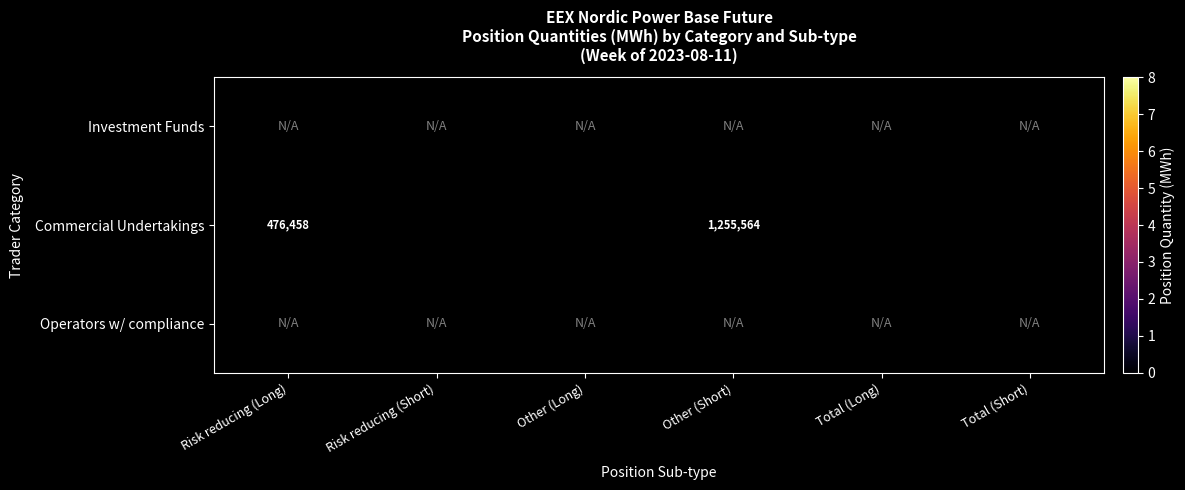

What is the difference between the Commercial Undertakings values at Risk reducing (Long) and Total (Short)?

6735991.0